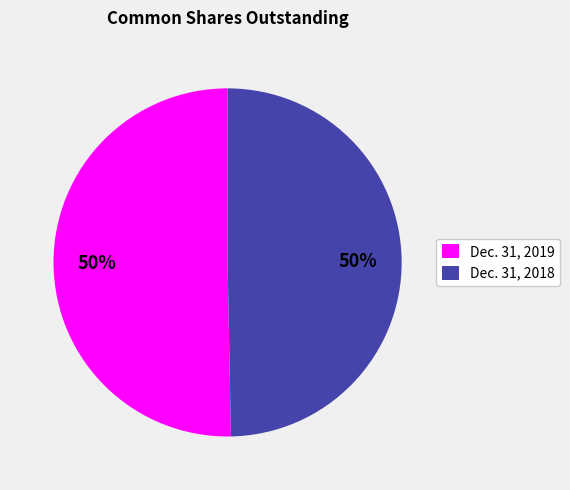

How many segments does this pie chart have?

2